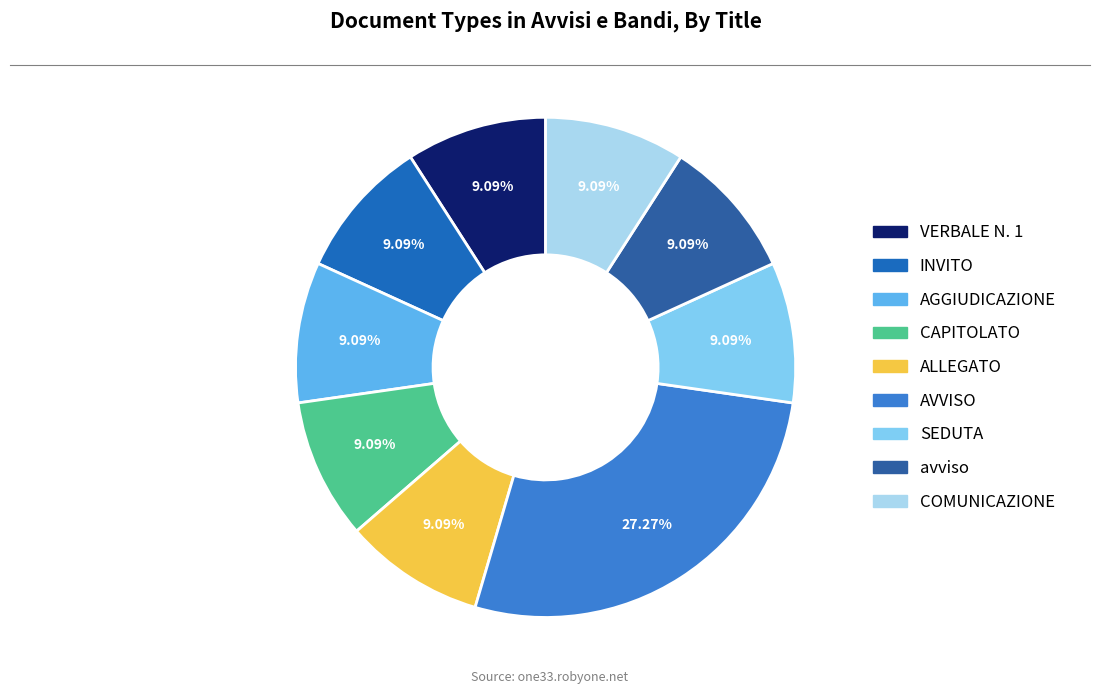

Is it true that avviso is 3% of the pie?

False